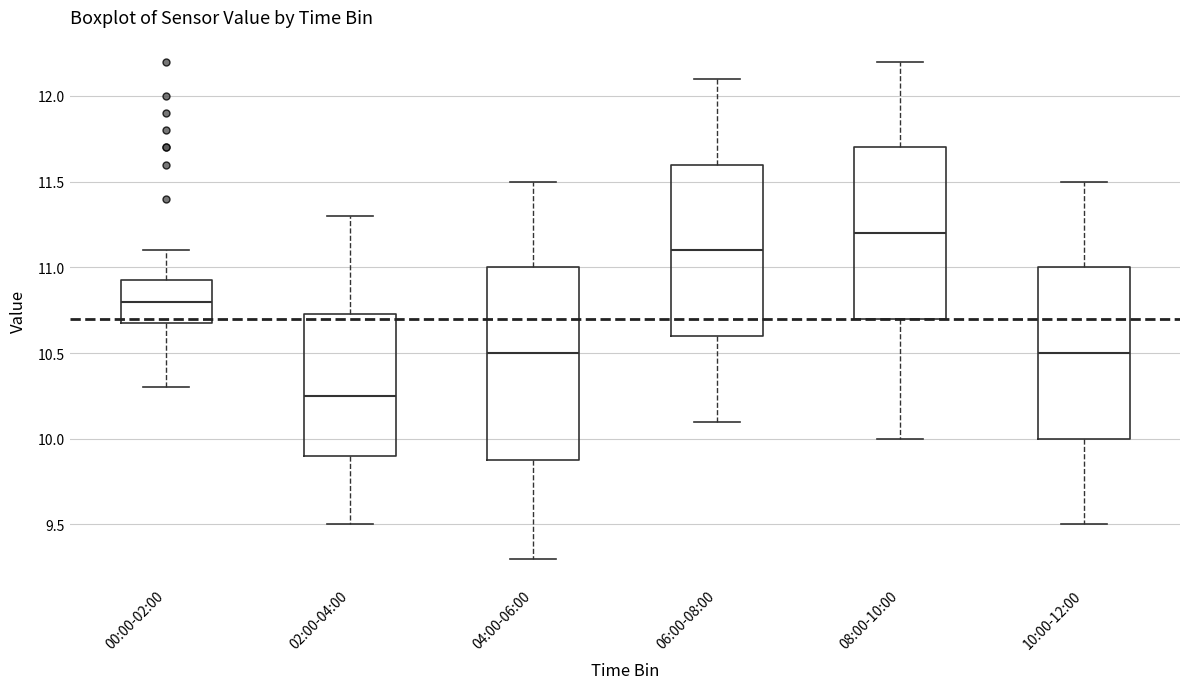

Which box is the tallest, from its lower edge to its upper edge?

04:00-06:00